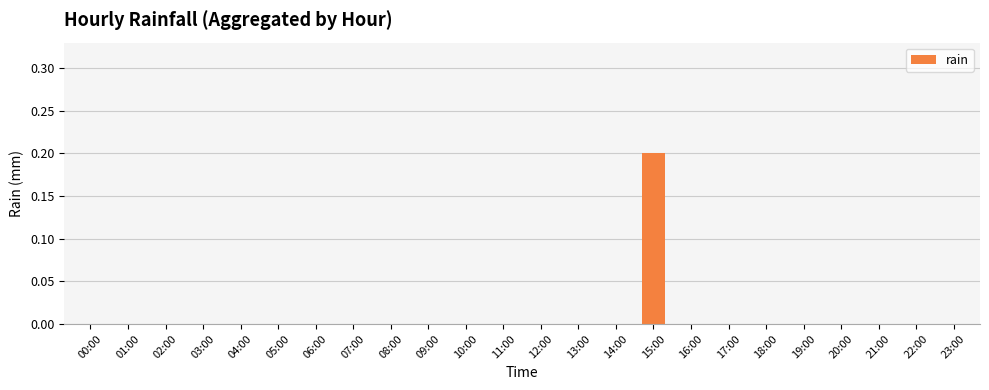

What is the sum of all values?

0.2